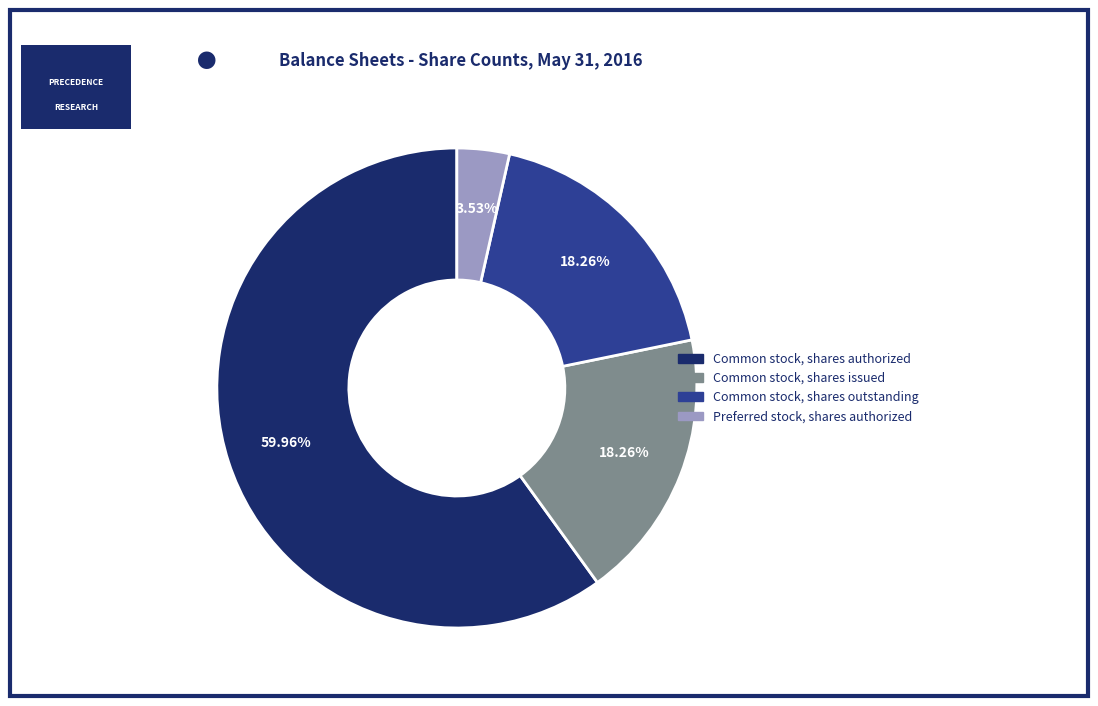

Is there a majority slice in this chart?

Yes